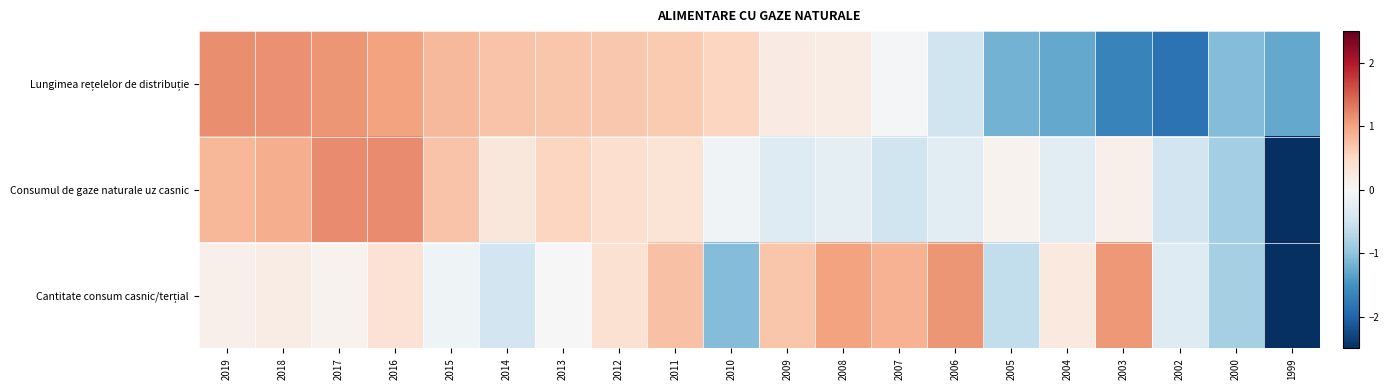

How many distinct data groups are displayed?

3